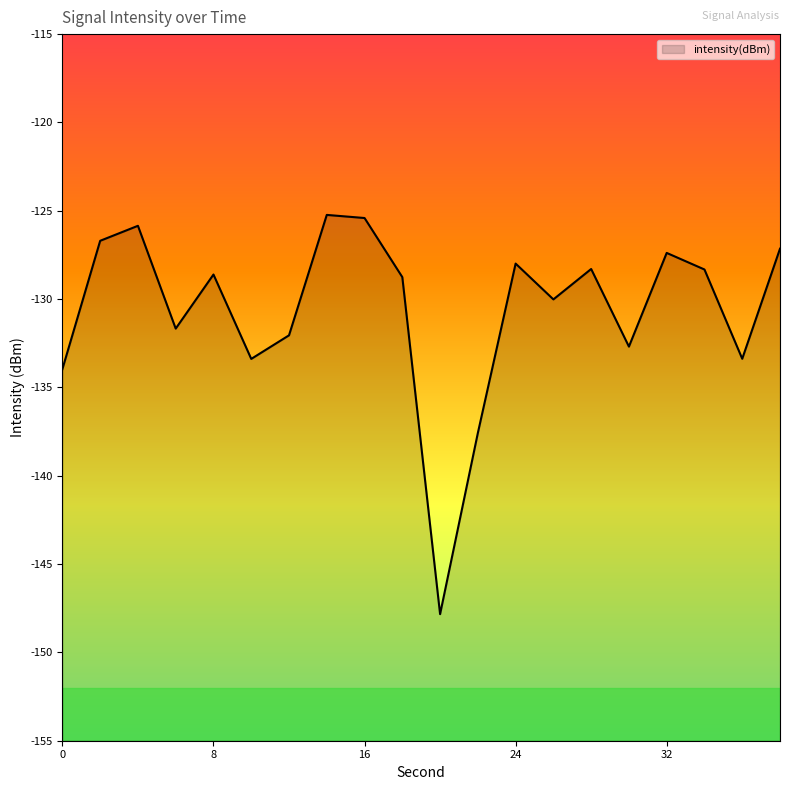

Reading left to right, transcribe all the data shown in this chart.

0=-134.0	2=-126.7	4=-125.9	6=-131.7	8=-128.6	10=-133.4	12=-132.1	14=-125.2	16=-125.4	18=-128.8	20=-147.8	22=-137.6	24=-128.0	26=-130.0	28=-128.3	30=-132.7	32=-127.4	34=-128.3	36=-133.4	38=-127.1